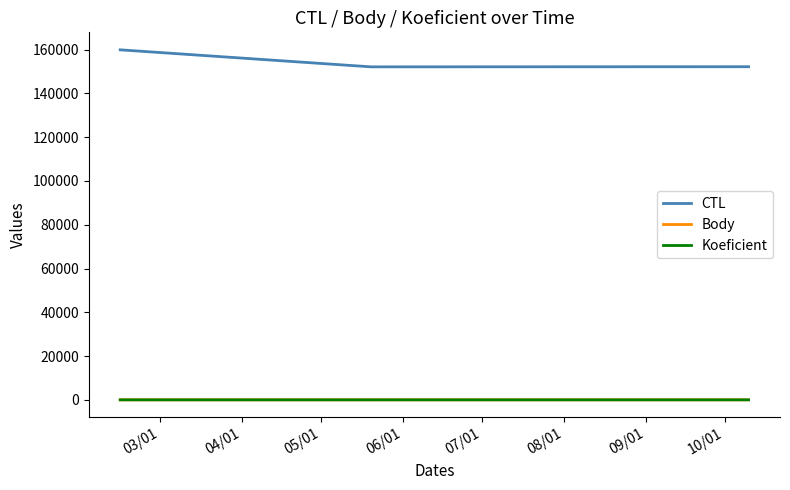

What is the maximum value shown in the chart?

159901.0